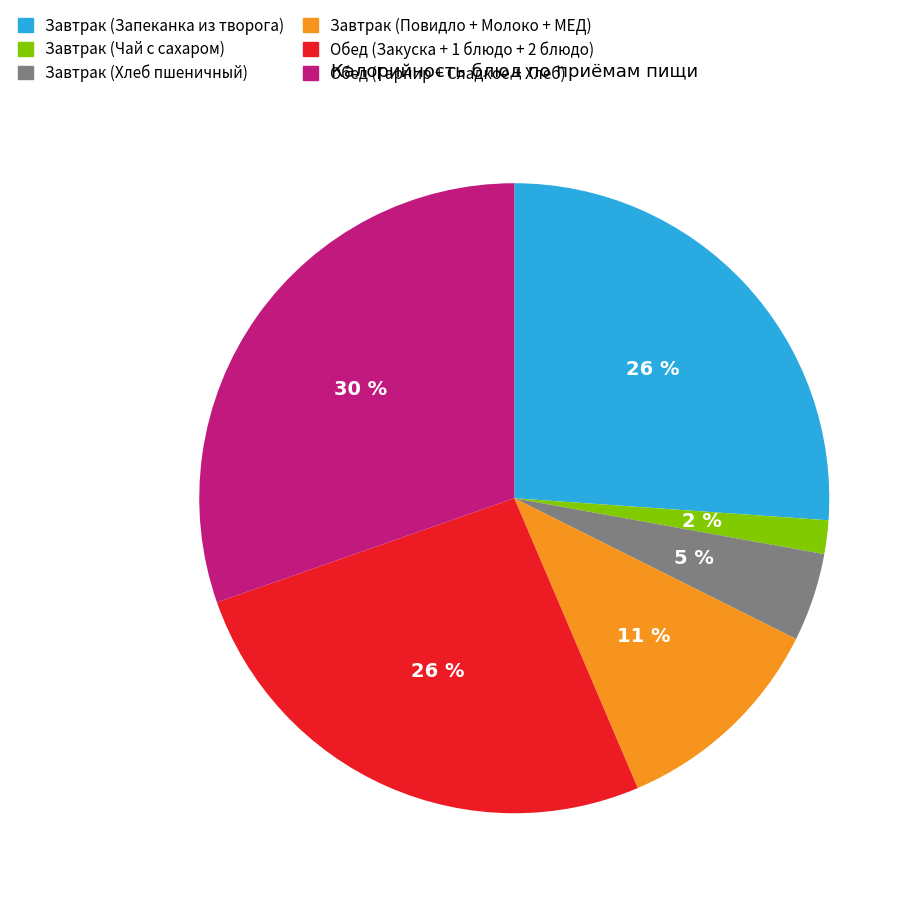

Which has a higher value, Завтрак (Повидло + Молоко + МЕД) or Обед (Закуска + 1 блюдо + 2 блюдо)?

Обед (Закуска + 1 блюдо + 2 блюдо)